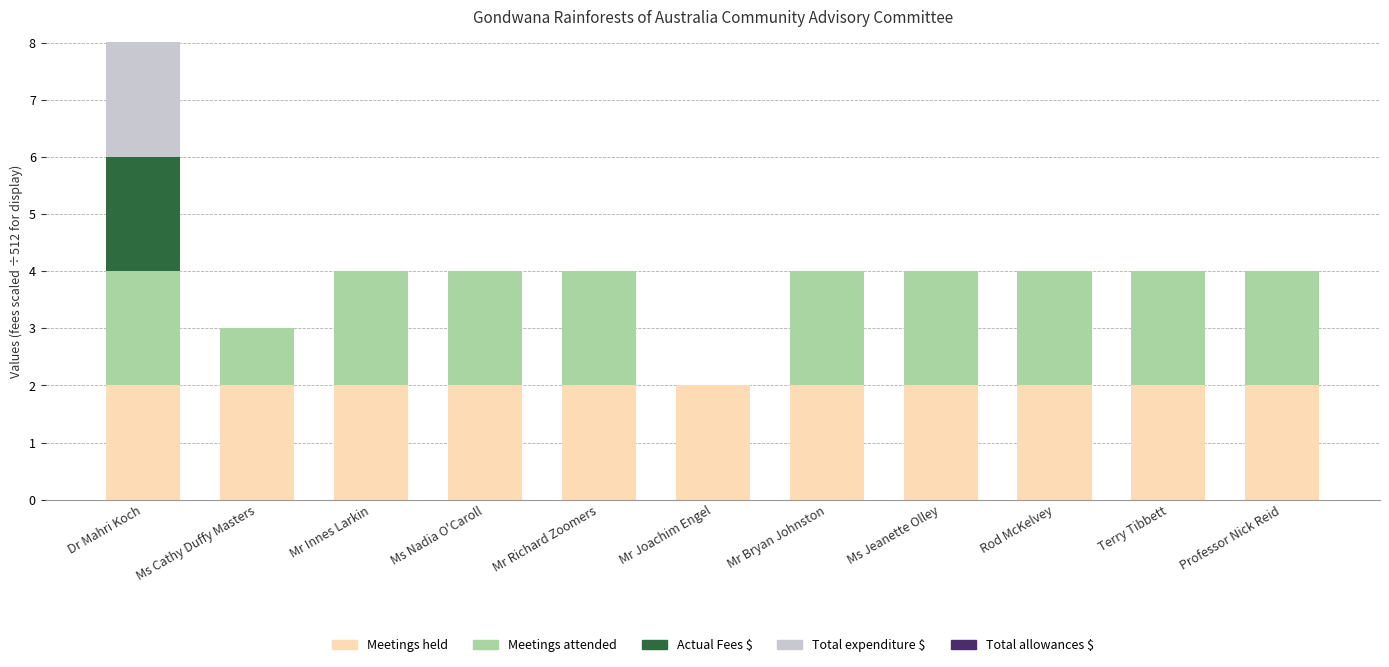

The Meetings held series shows 0.8 at Mr Richard Zoomers. True or false?

False